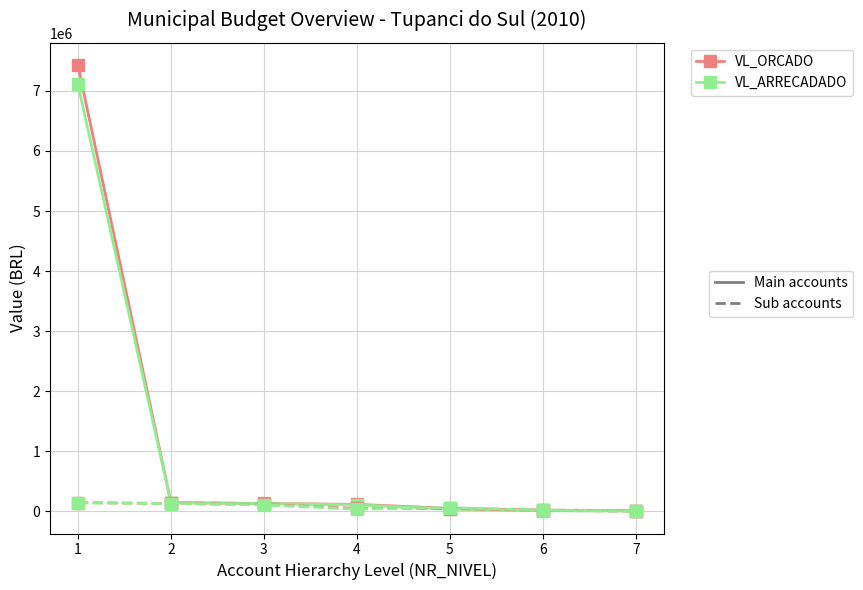

What is the greatest value displayed?

7429400.0